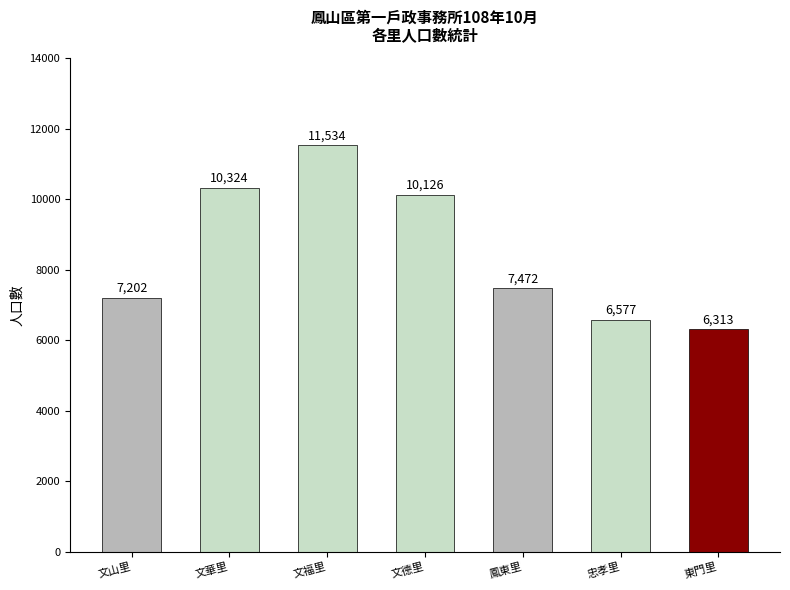

How many data points does each series have?

7